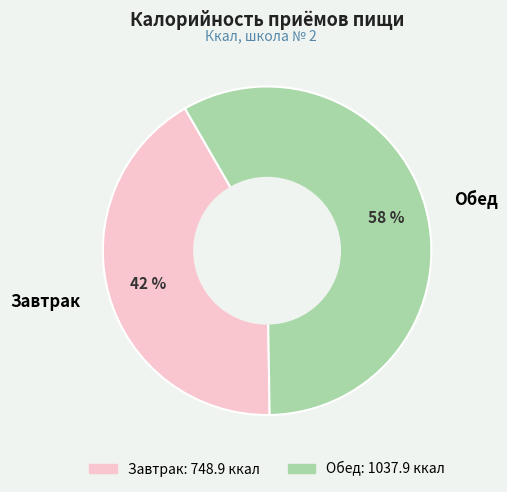

Does Завтрак account for over 50% of the chart?

No